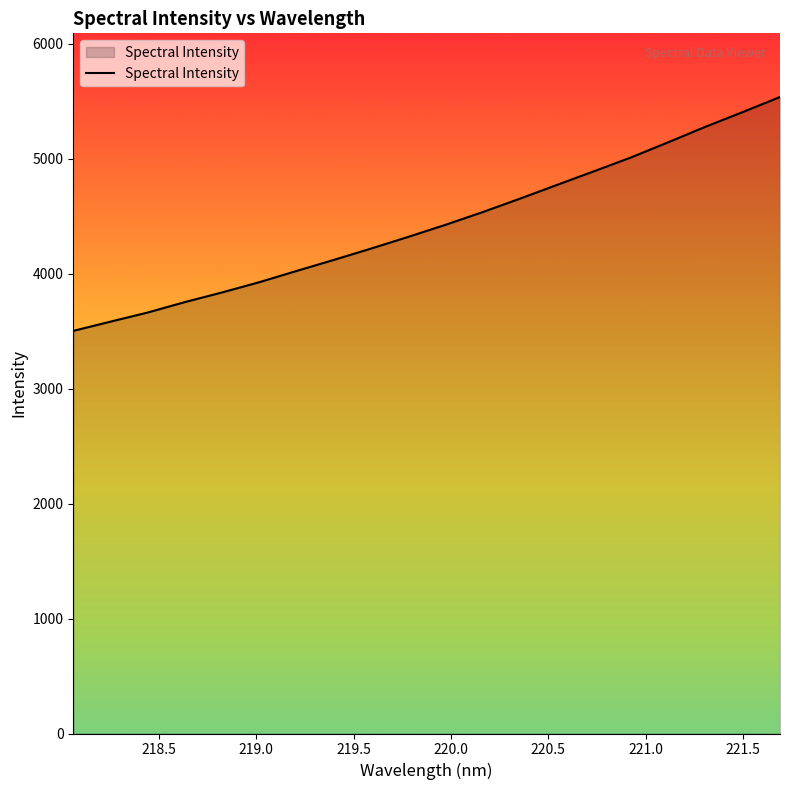

What is the greatest value displayed?

5536.6